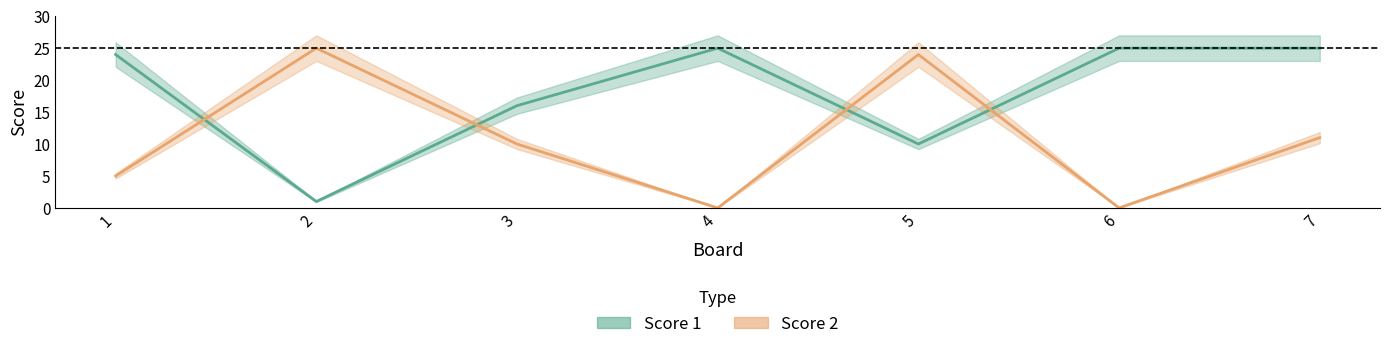

Reading right to left, list all the values displayed in this chart.

Score 1: 7=25	6=25	5=10	4=25	3=16	2=1	1=24
Score 2: 7=11	6=0	5=24	4=0	3=10	2=25	1=5